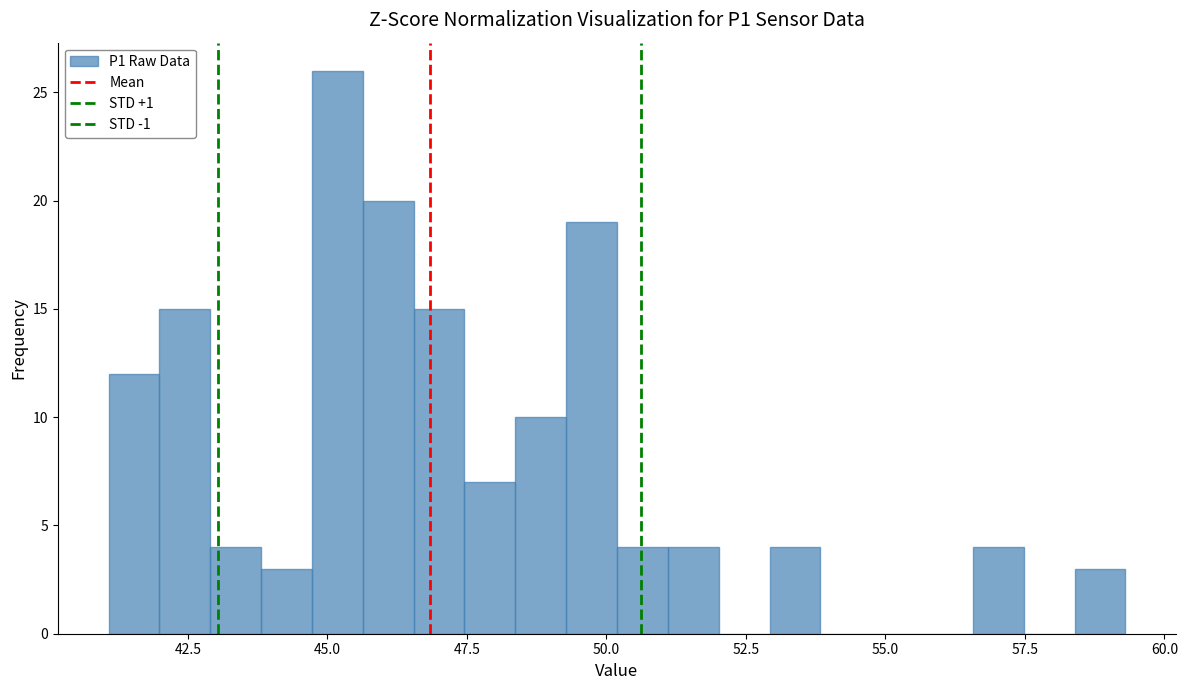

Around what value on the x-axis is the tallest bar? Give the approximate position of its centre, as read against the axis.

45.0